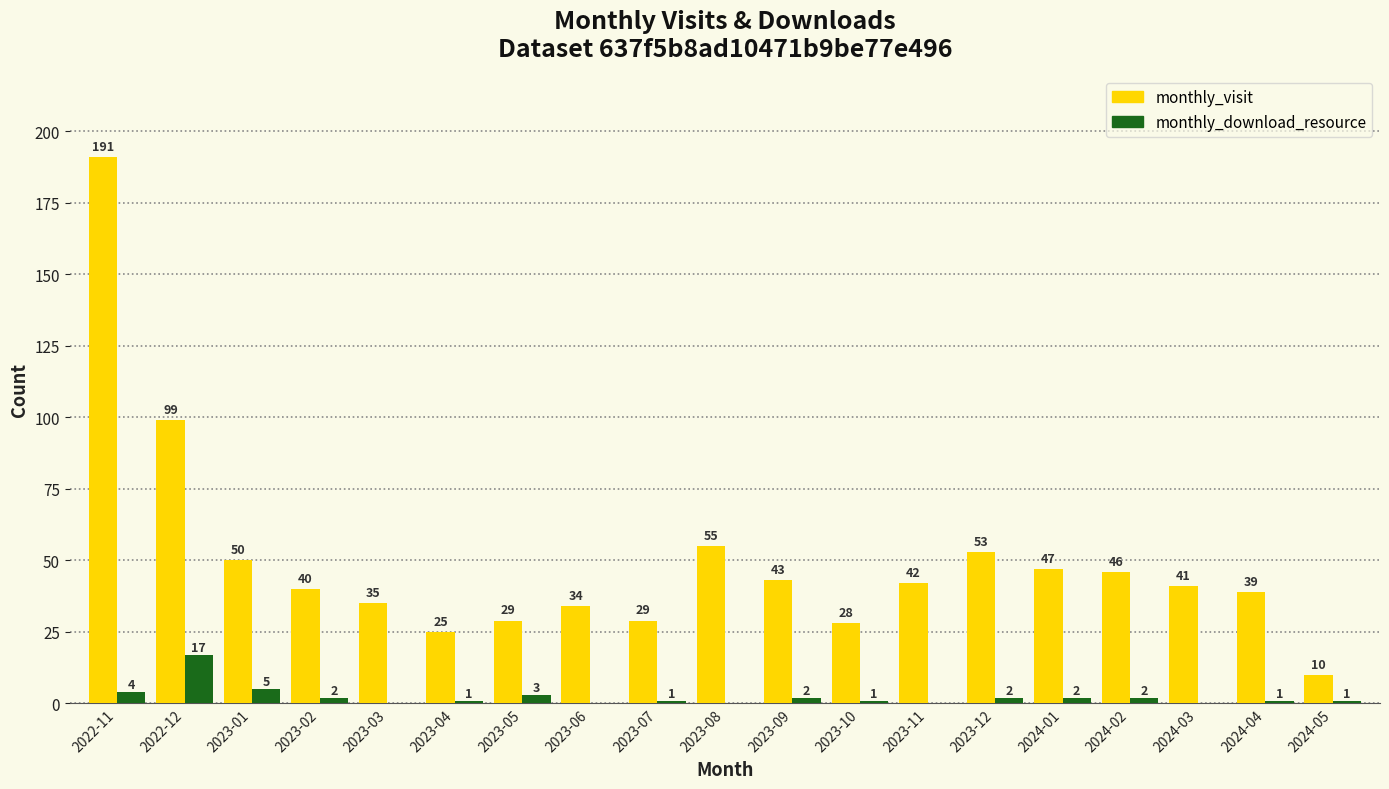

Are the bars grouped side by side (vs. stacked)?

Yes